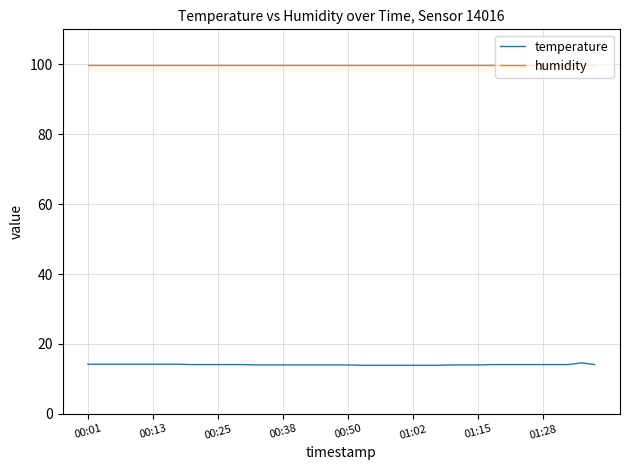

Which series has the largest total across all categories?

humidity